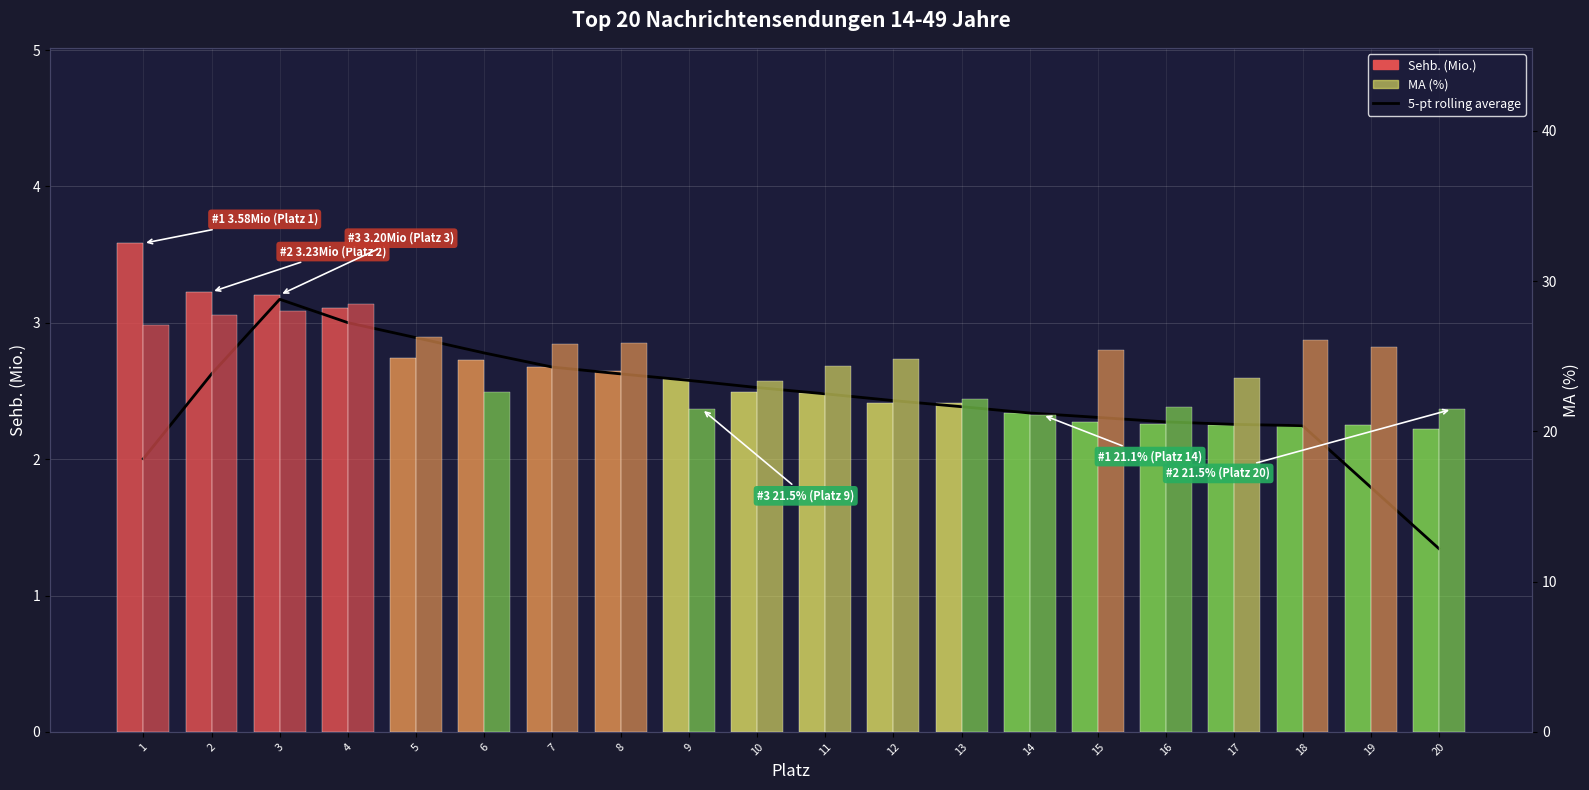

True or false: 5-pt rolling average has a value of 1.3 at 20.

True